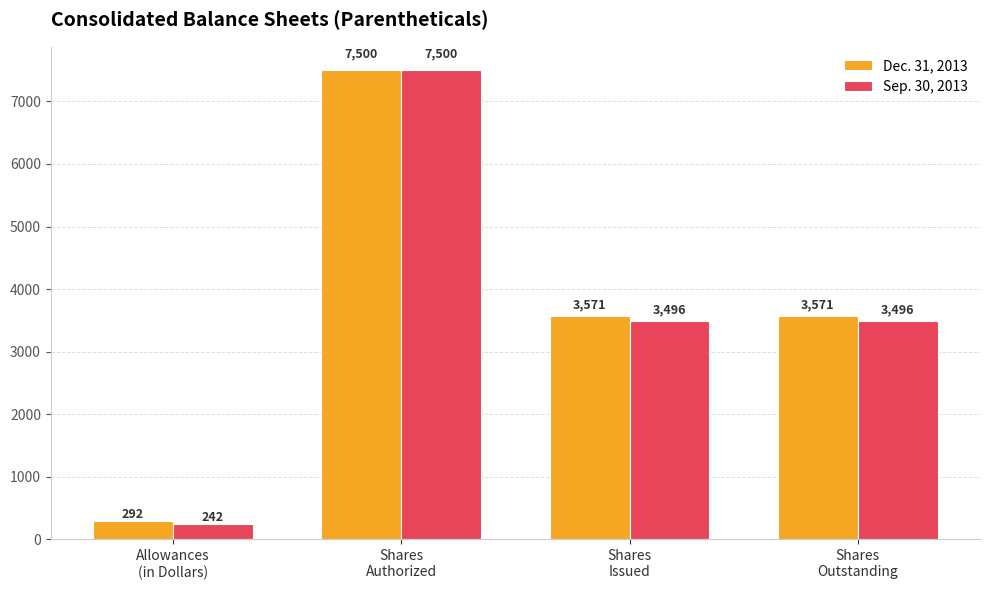

What is the average value of the Sep. 30, 2013 series?

3684